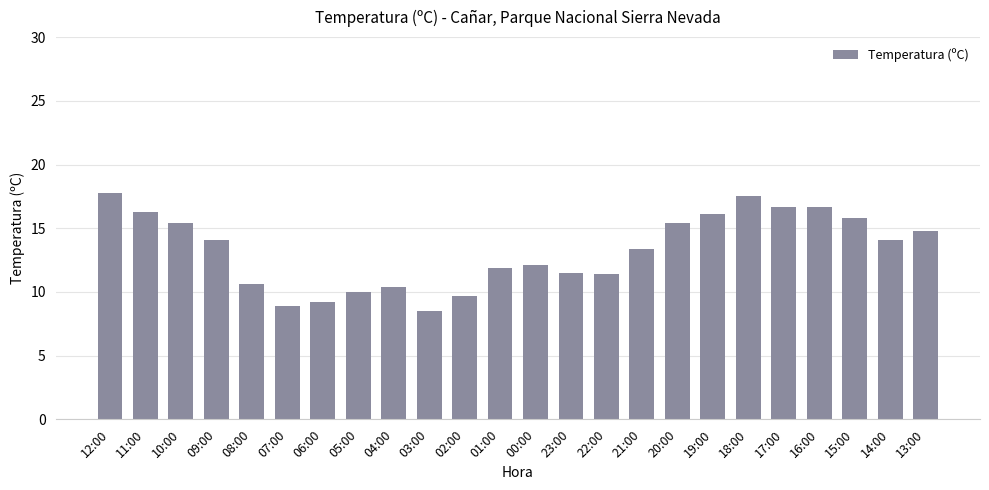

Where is the data nearest to the value 13?

21:00